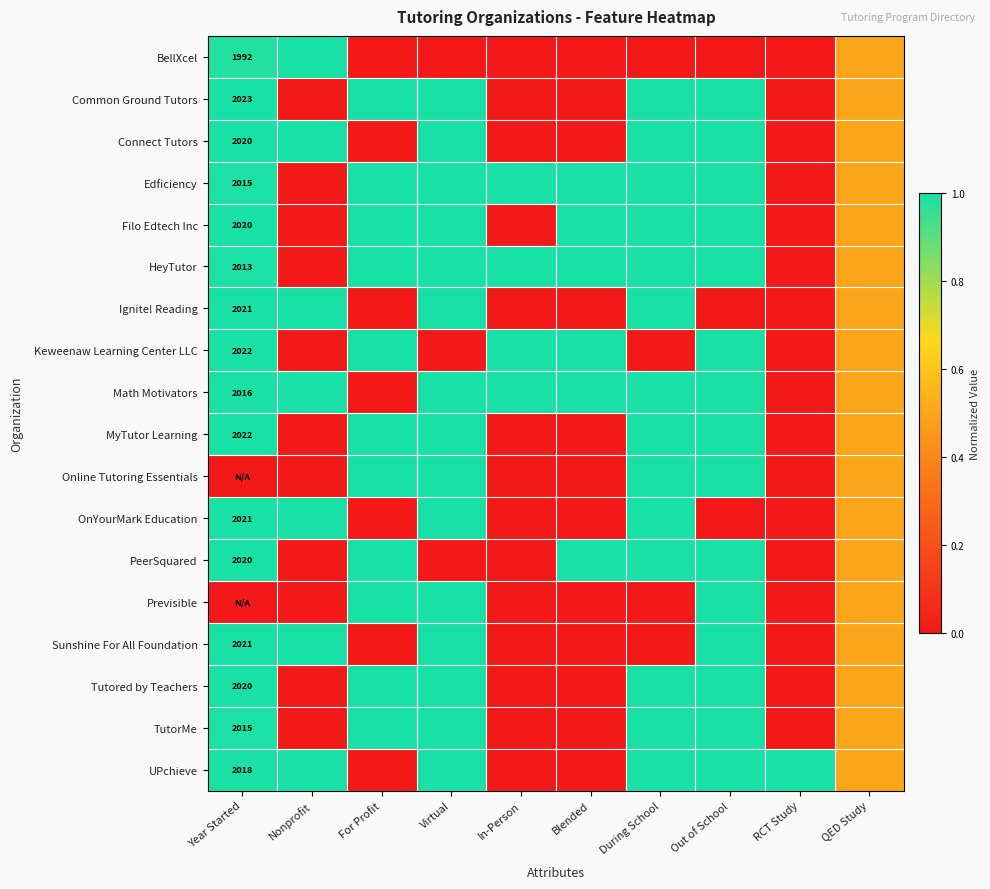

The UPchieve series shows 1105.4 at Year Started. True or false?

False